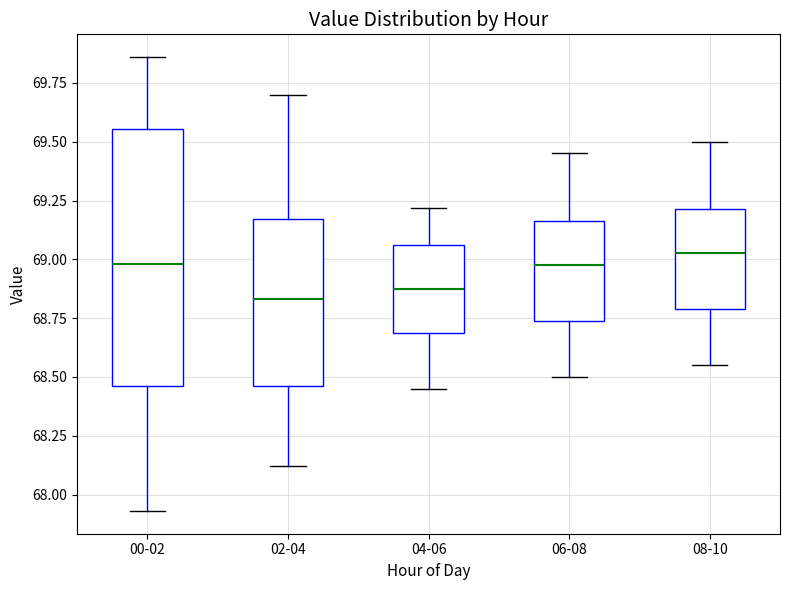

Where does the upper whisker of the box for 08-10 end on the y-axis? The values are not printed on the chart, so give them approximately, as read against the axis.

69.50